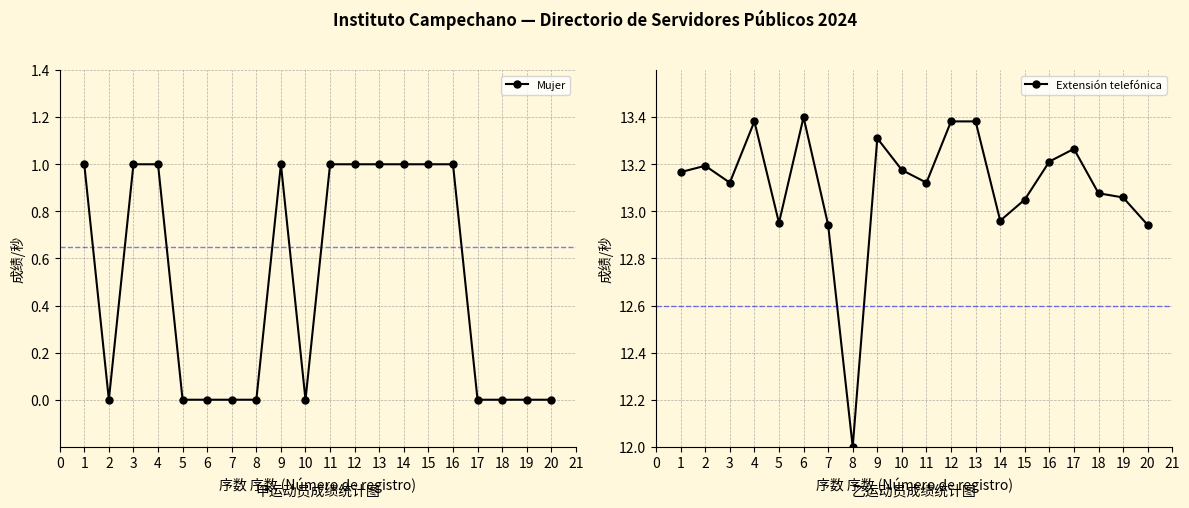

True or false: Mujer and Extensión telefónica cross at least once.

False